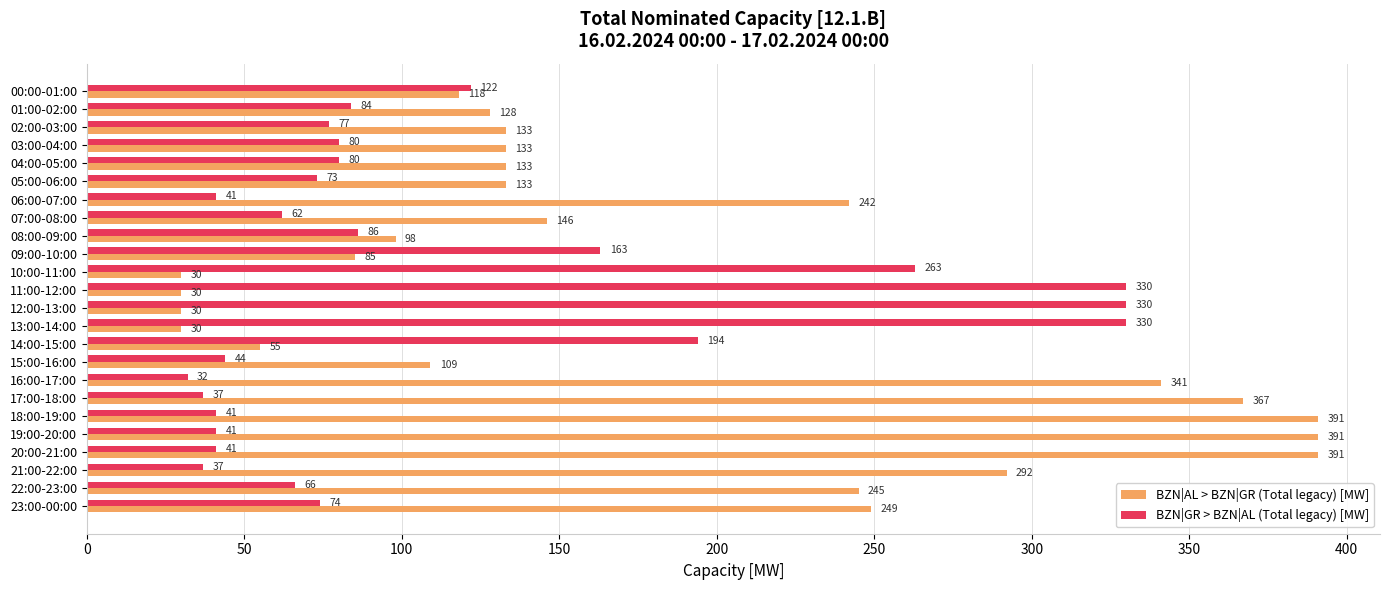

Which series has the largest total across all categories?

BZN|AL > BZN|GR (Total legacy) [MW]